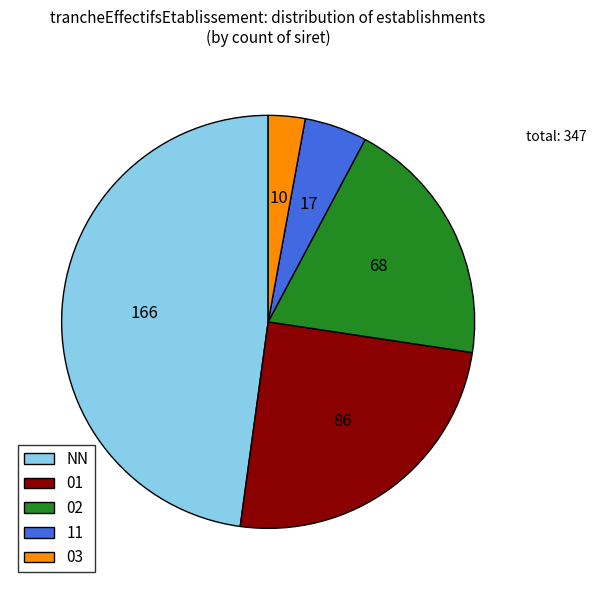

What is the ratio of the value at 01 to the value at NN?

0.5